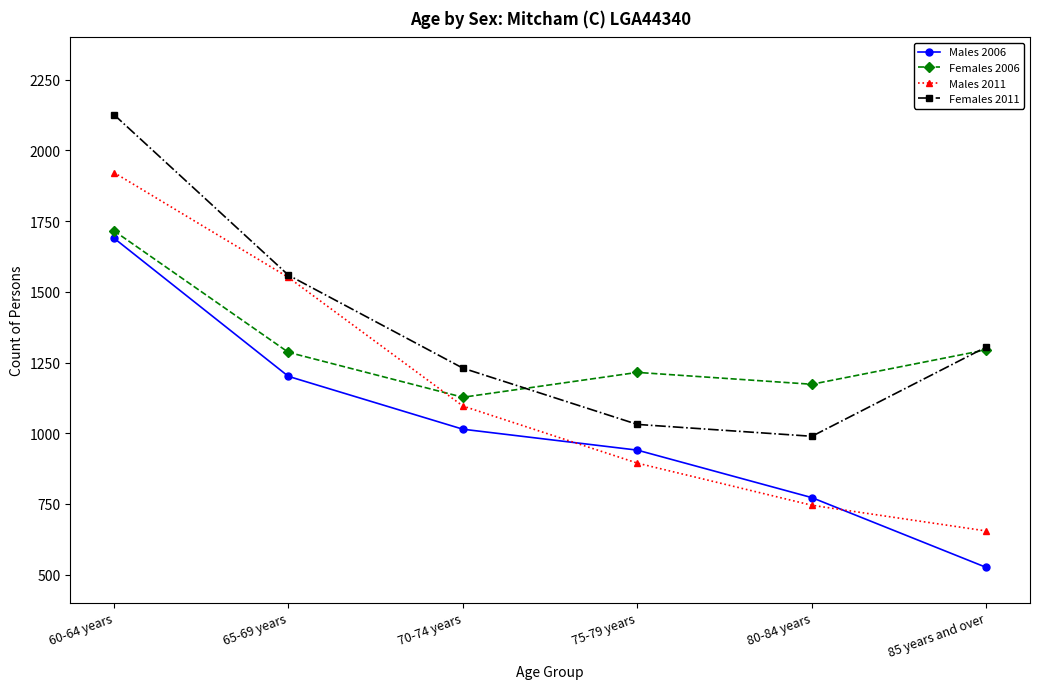

The Males 2011 series shows 1096 at 70-74 years. True or false?

True